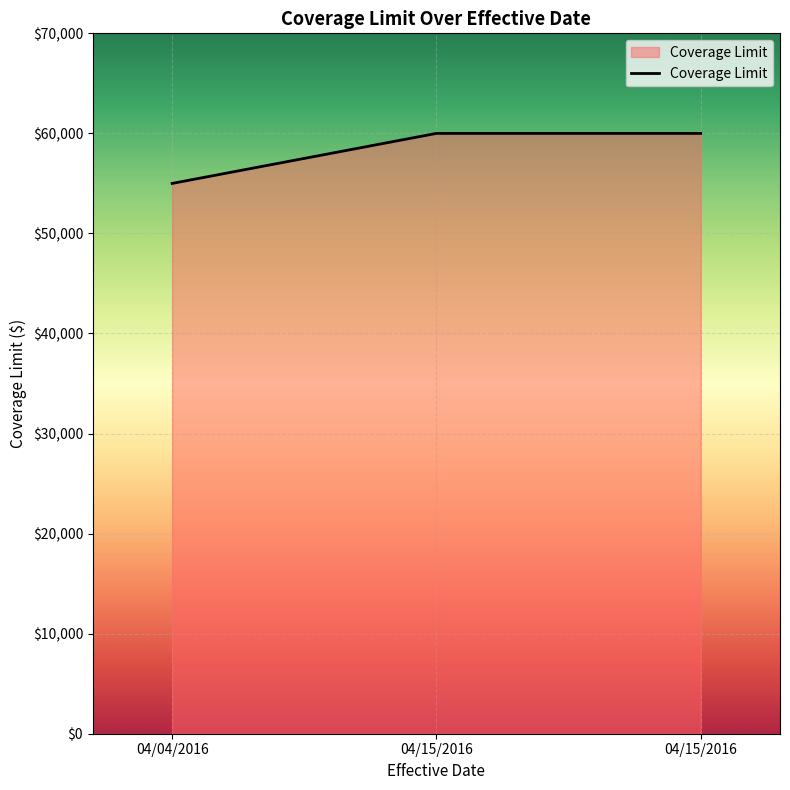

What is the label of the 2nd point from the right?

04/15/2016